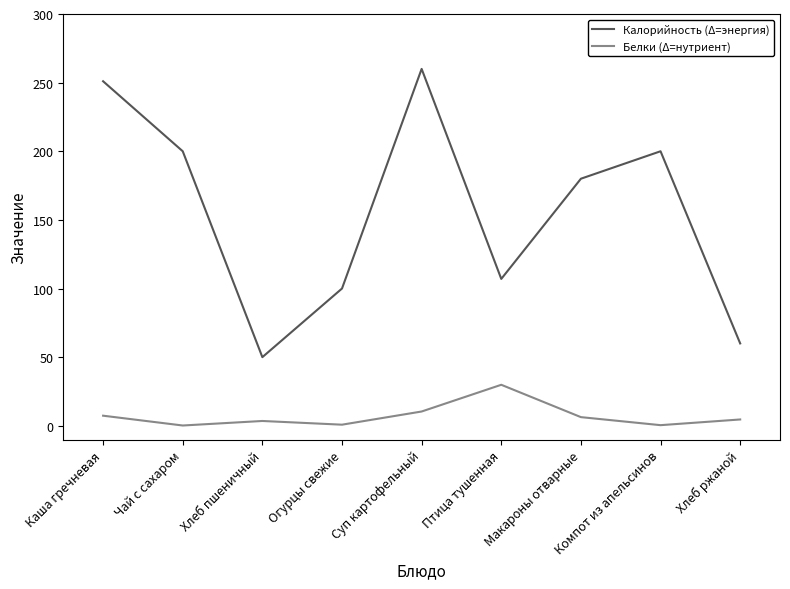

What is the sum of the Калорийность (Δ=энергия) values at Хлеб пшеничный and Компот из апельсинов?

250.0